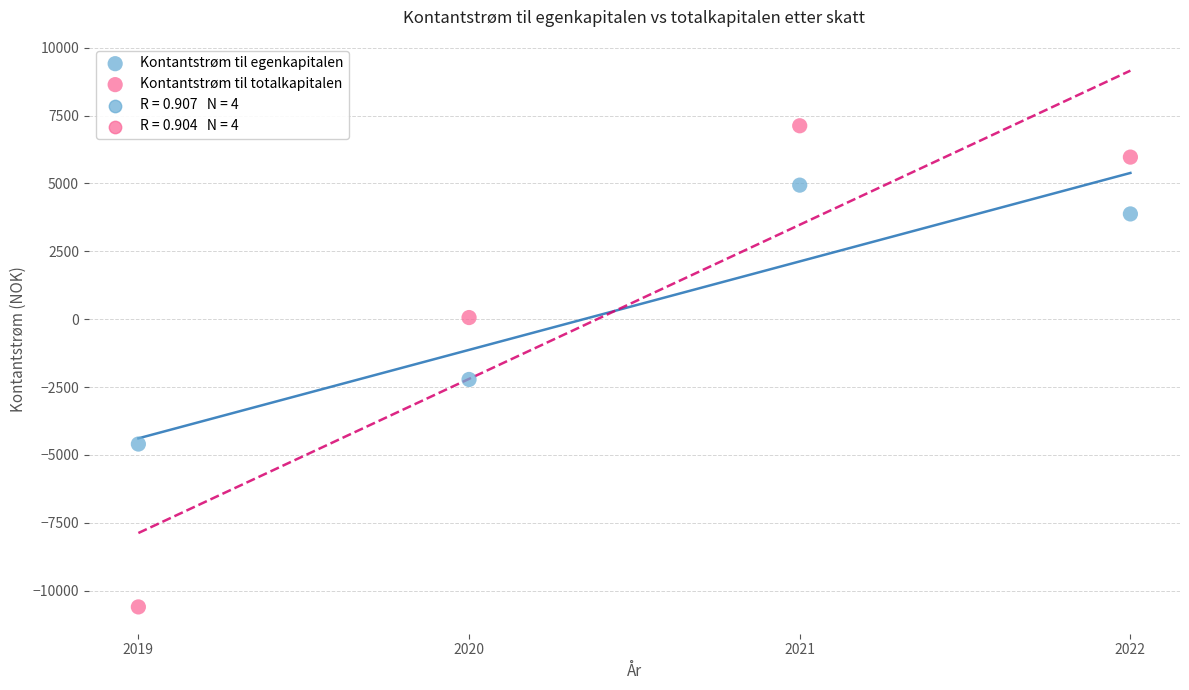

Which series contains the highest Y value?

Kontantstrøm til totalkapitalen